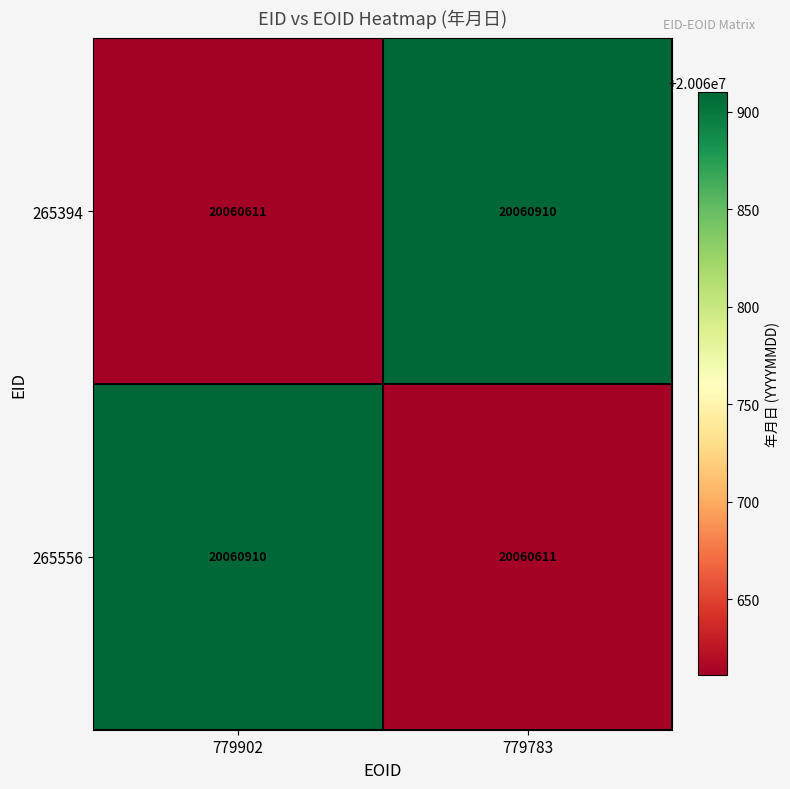

Where is 265556 nearest to the value 20060760?

779783